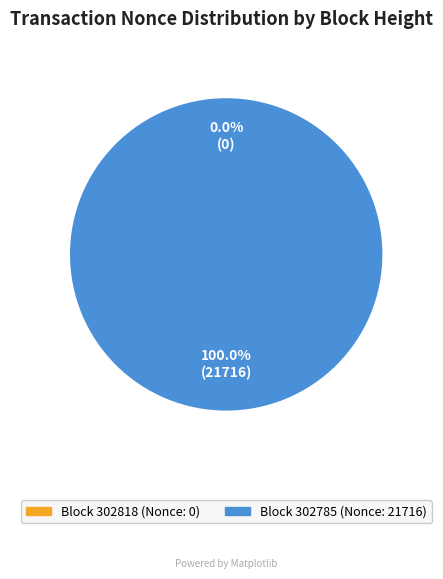

What is the change in value from 302818 to 302785?

+21716